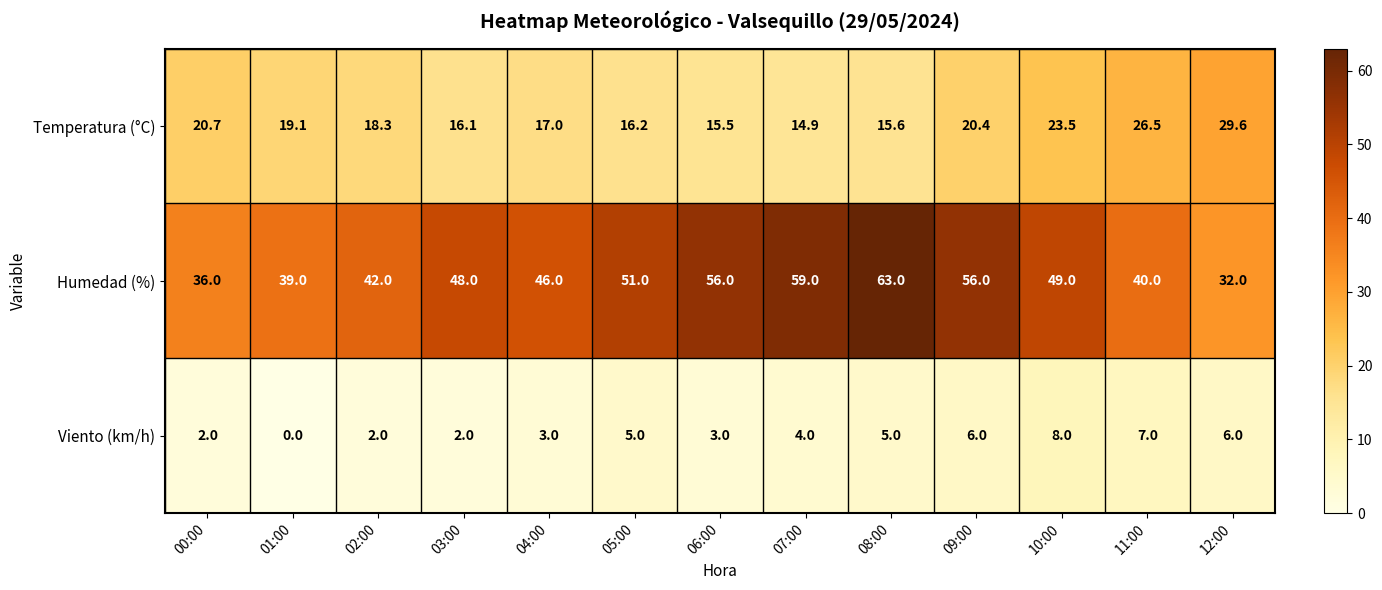

Which series changed the most between 02:00 and 10:00?

Humedad (%)